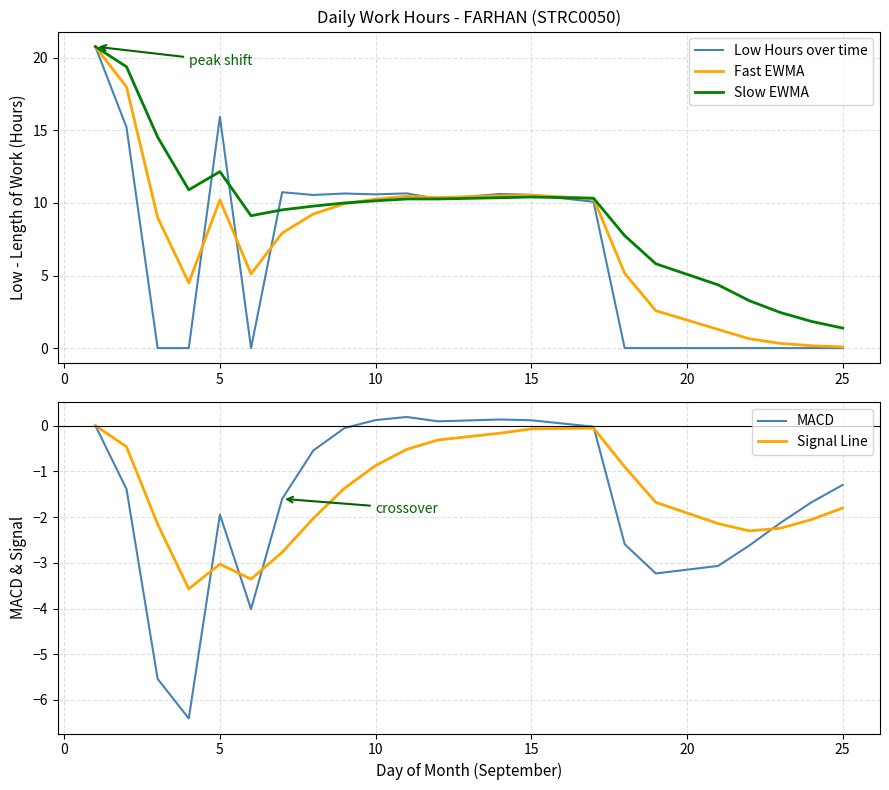

At which label does Slow EWMA reach its minimum?

25